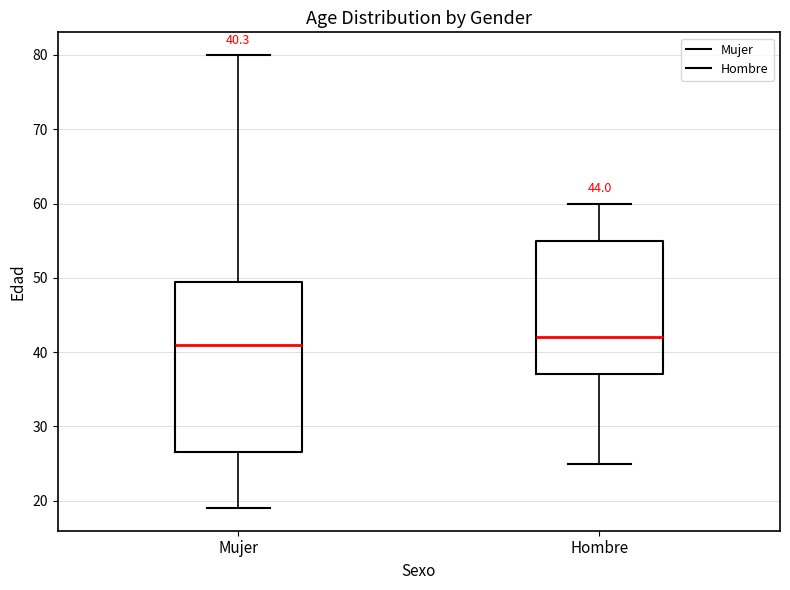

Which box has the highest median line?

Hombre